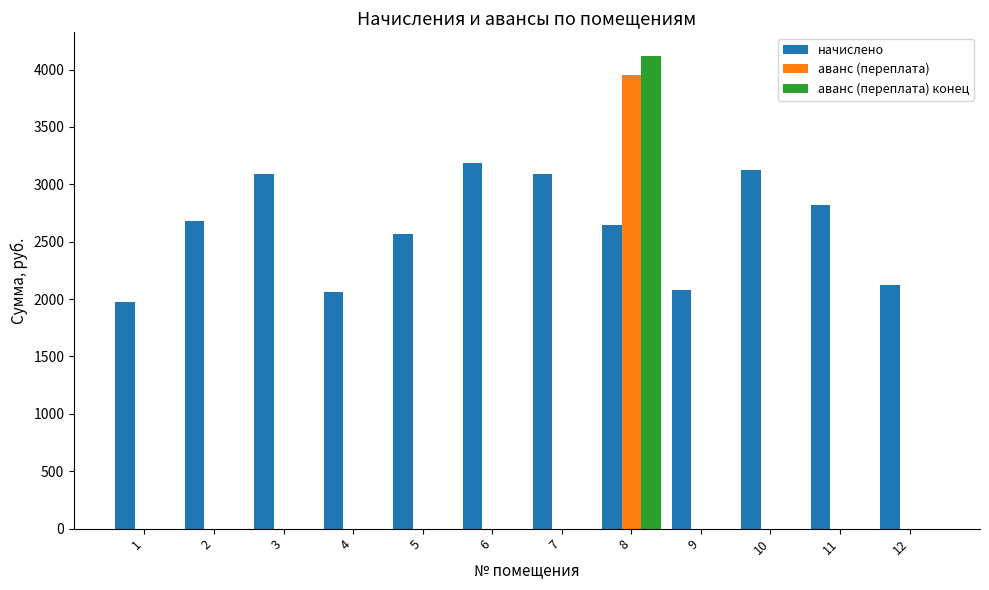

At which category is the sum across all series the highest?

8